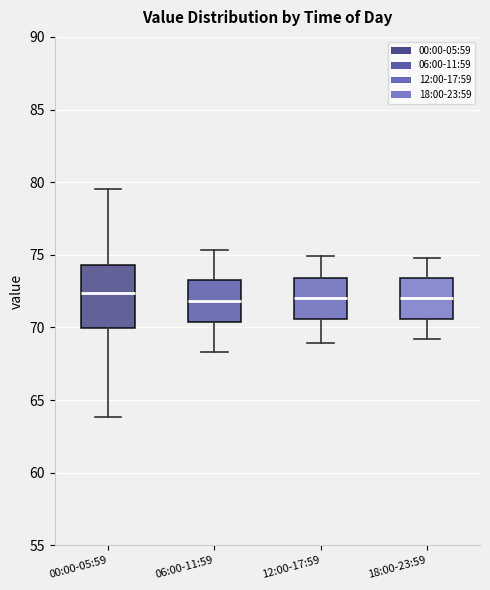

Reading left to right, transcribe this box plot: for each box, give where its median line is, the range the box spans, and where its two whiskers end, as read against the y-axis. The values are not printed on the chart, so give them approximately, as read against the axis.

00:00-05:59: median 72.5, box 70.0 to 74.5, whiskers 64.0 to 79.5
06:00-11:59: median 72.0, box 70.5 to 73.5, whiskers 68.5 to 75.5
12:00-17:59: median 72.0, box 70.5 to 73.5, whiskers 69.0 to 75.0
18:00-23:59: median 72.0, box 70.5 to 73.5, whiskers 69.0 to 75.0